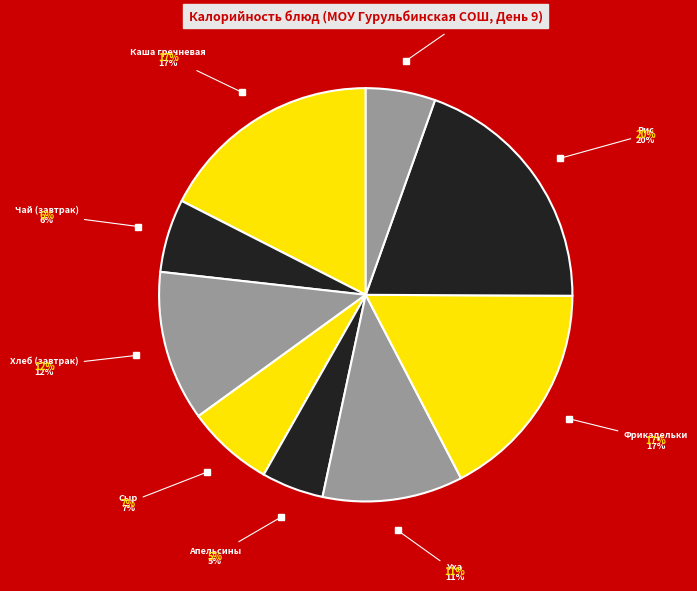

How many segments does this pie chart have?

9